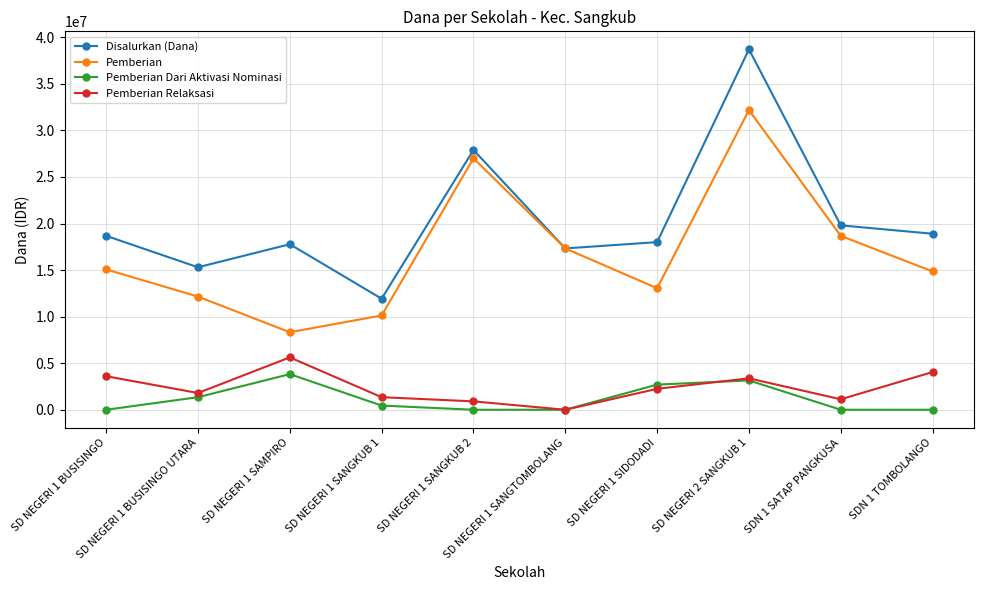

The value of Disalurkan (Dana) at SD NEGERI 1 SIDODADI is 25158944. True or false?

False